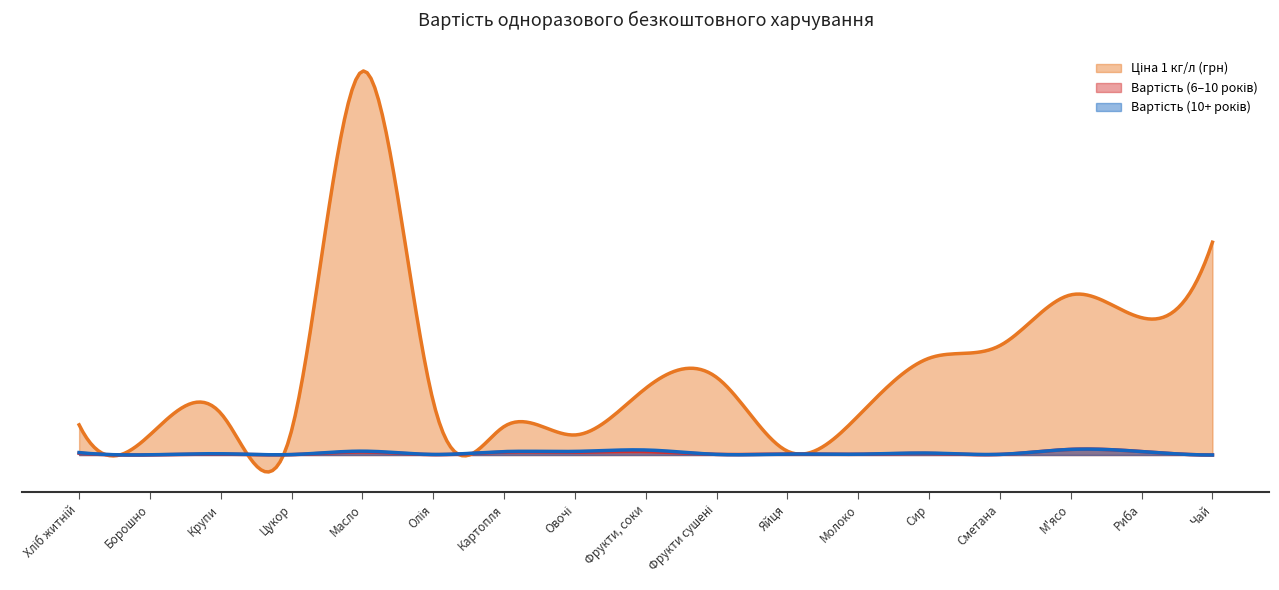

How many distinct data groups are displayed?

3